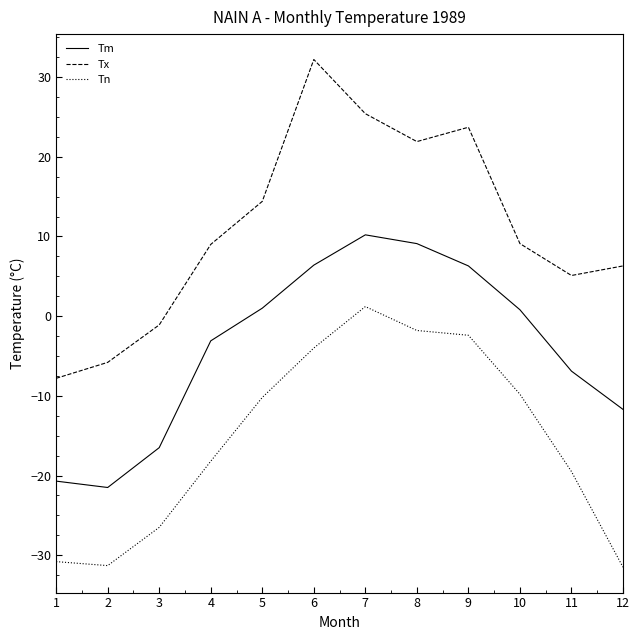

True or false: Tm and Tx intersect in this chart.

False